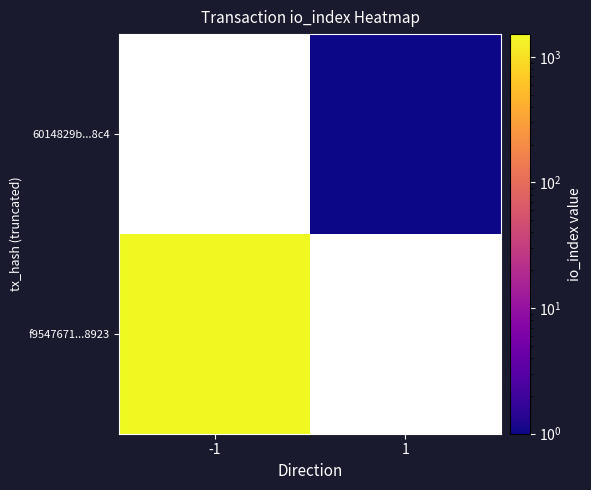

True or false: f9547671...8923 has a value of 2563.4 at -1.

False